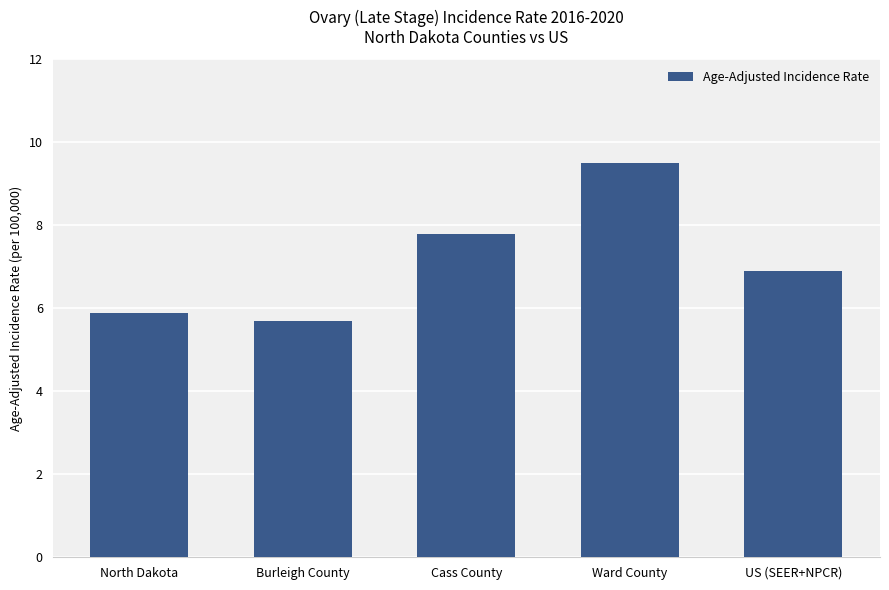

Reading right to left, transcribe all the data shown in this chart.

US (SEER+NPCR)=6.9	Ward County=9.5	Cass County=7.8	Burleigh County=5.7	North Dakota=5.9